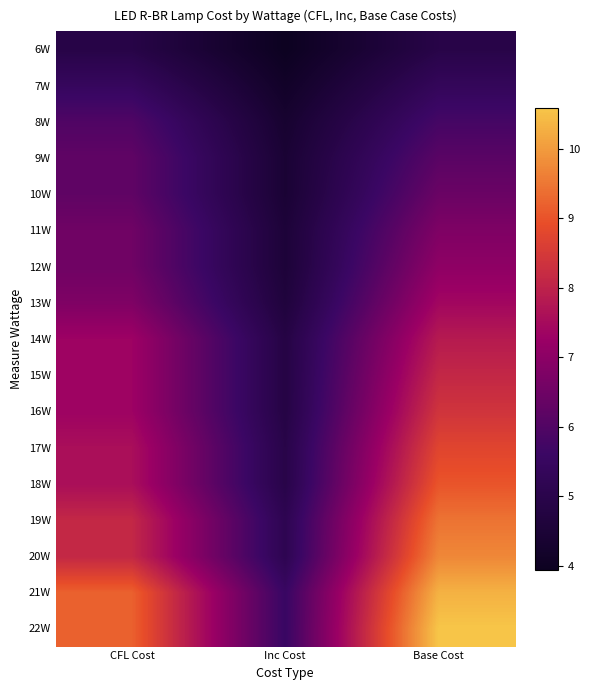

Between CFL Cost and Base Cost, which is larger?

Base Cost